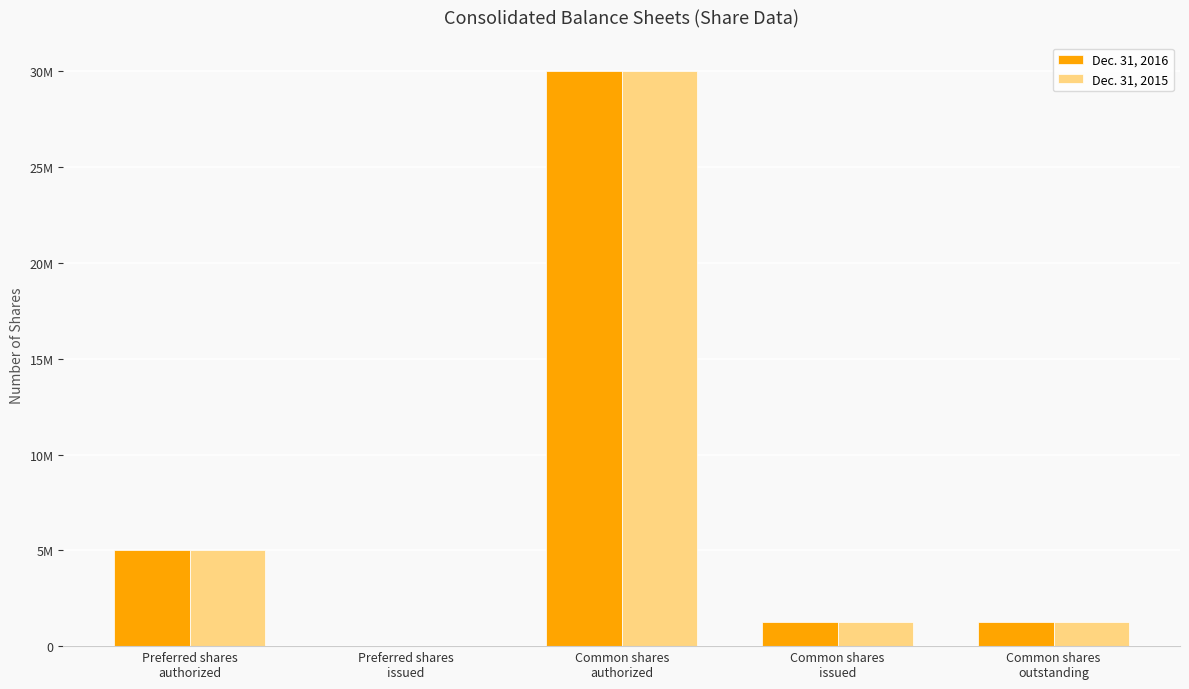

At which label does Dec. 31, 2015 reach its peak?

Common shares
authorized